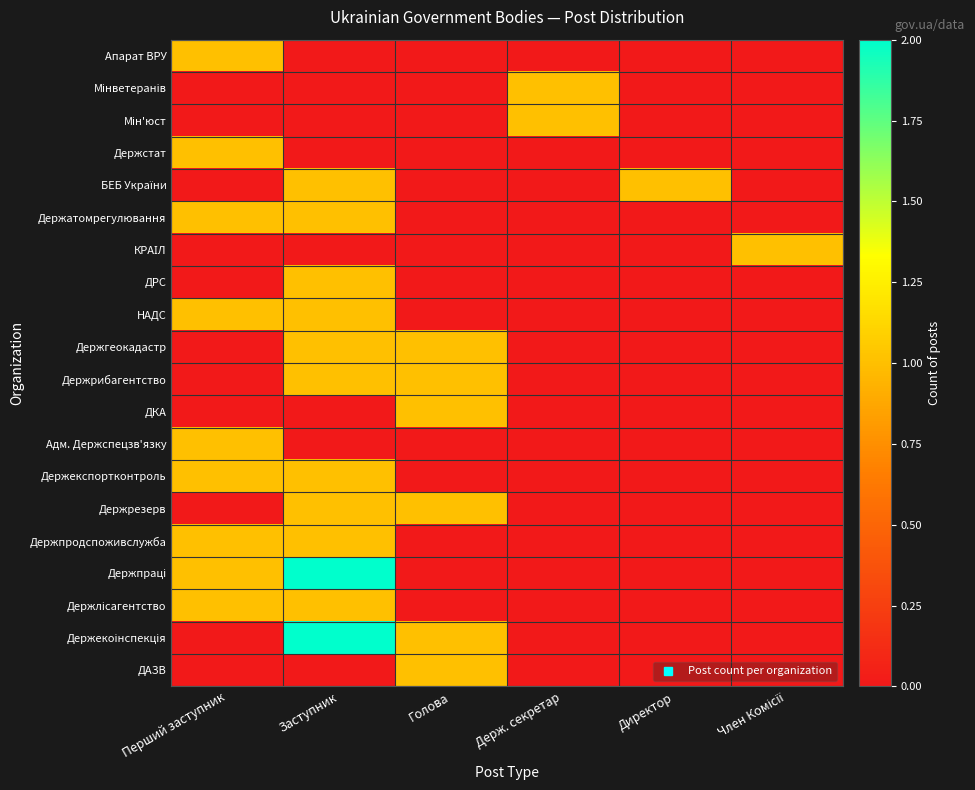

Which series changed the most between Перший заступник and Директор?

Апарат ВРУ